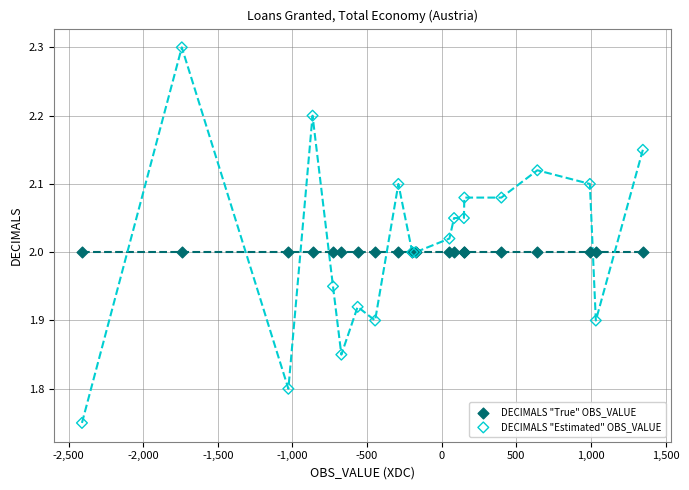

Which series contains the highest Y value?

DECIMALS "Estimated" OBS_VALUE